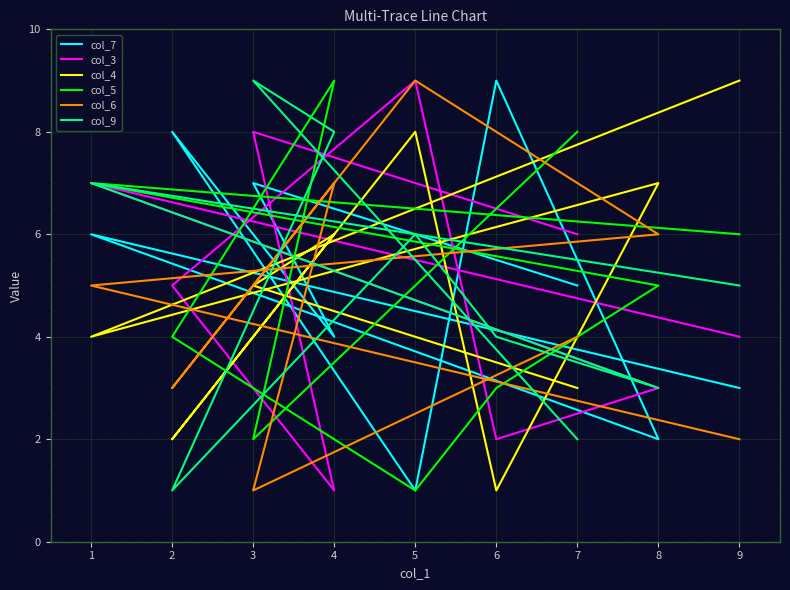

In col_6, how many points are lower than both neighbors (excluding endpoints)?

2